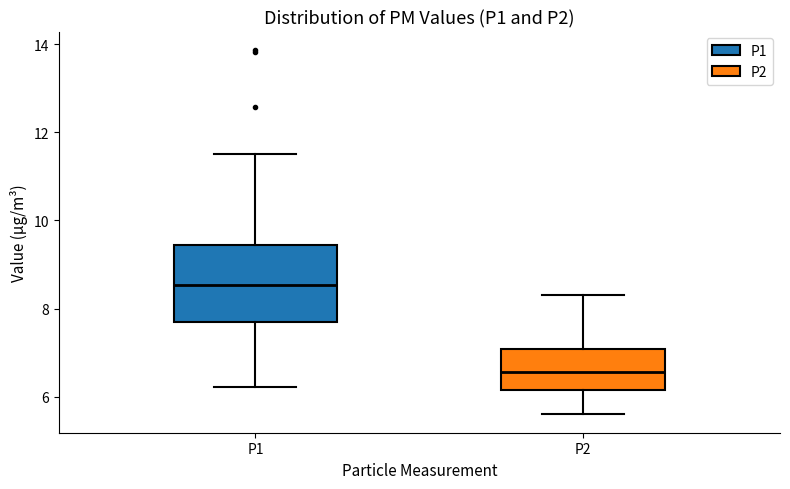

Which box's median line is the lowest?

P2